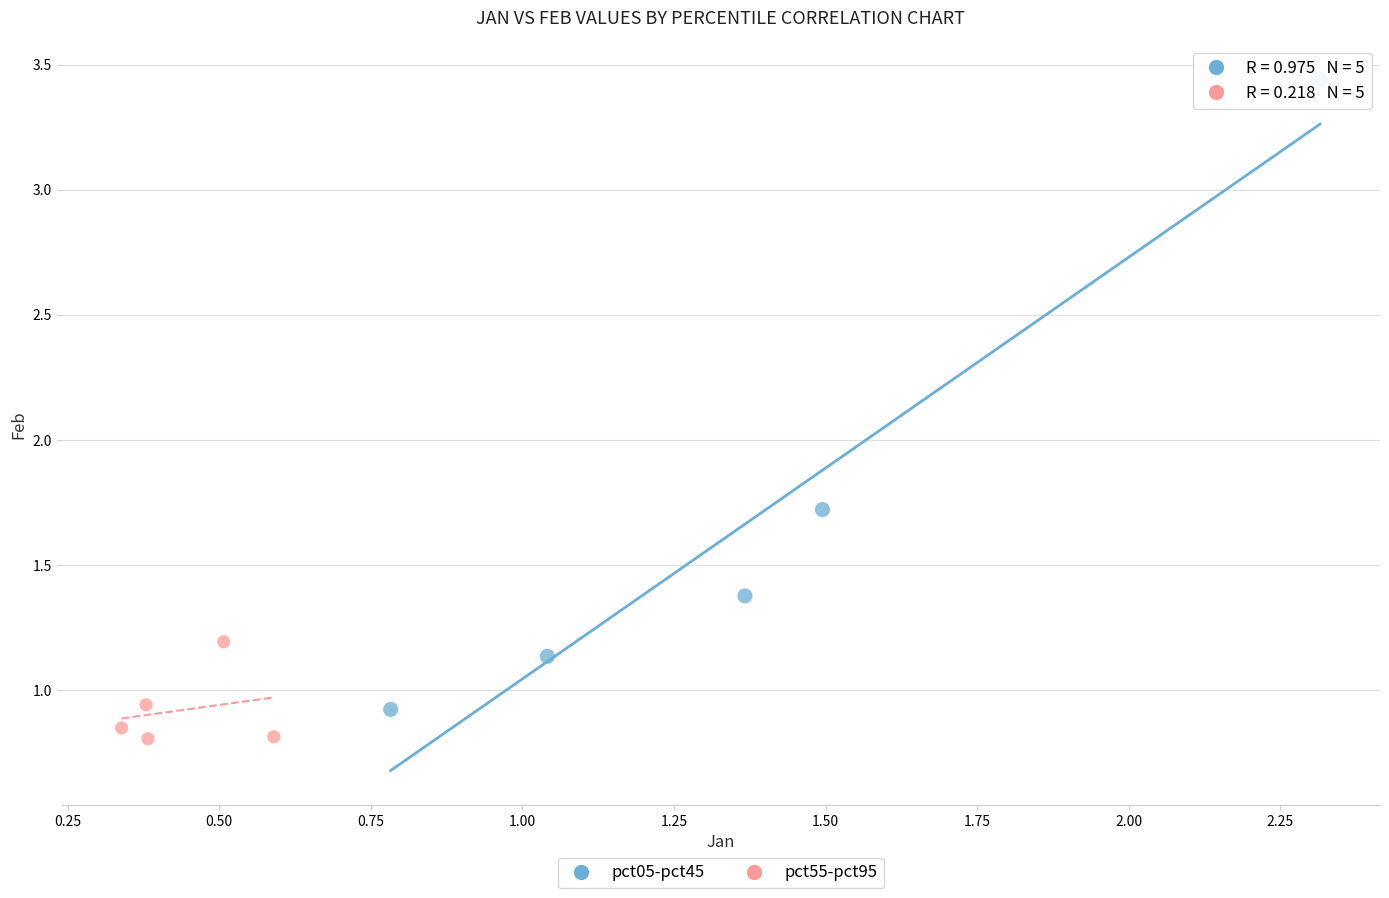

Which series contains the highest Y value?

pct05-pct45